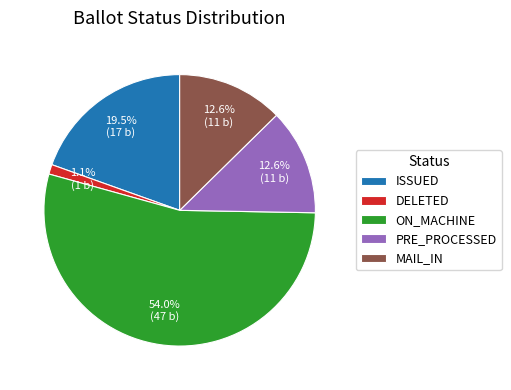

Which category has the smallest portion of the pie?

DELETED